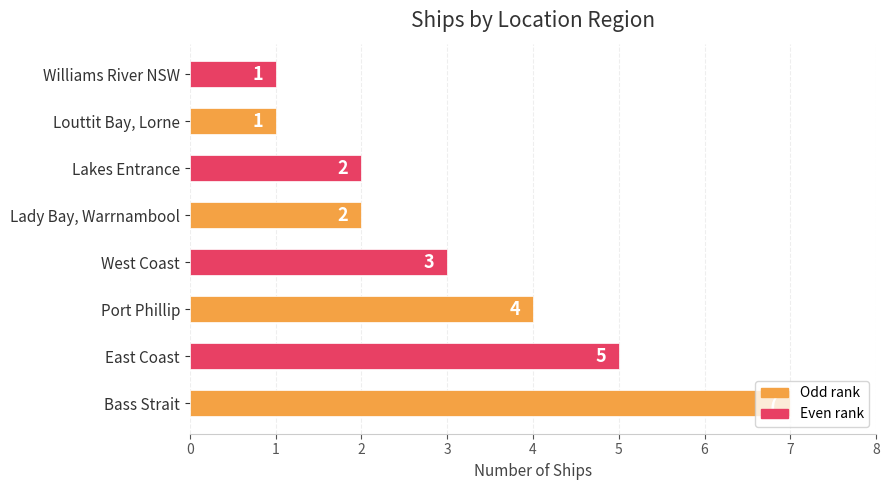

What is the change in value from Bass Strait to Lakes Entrance?

-5